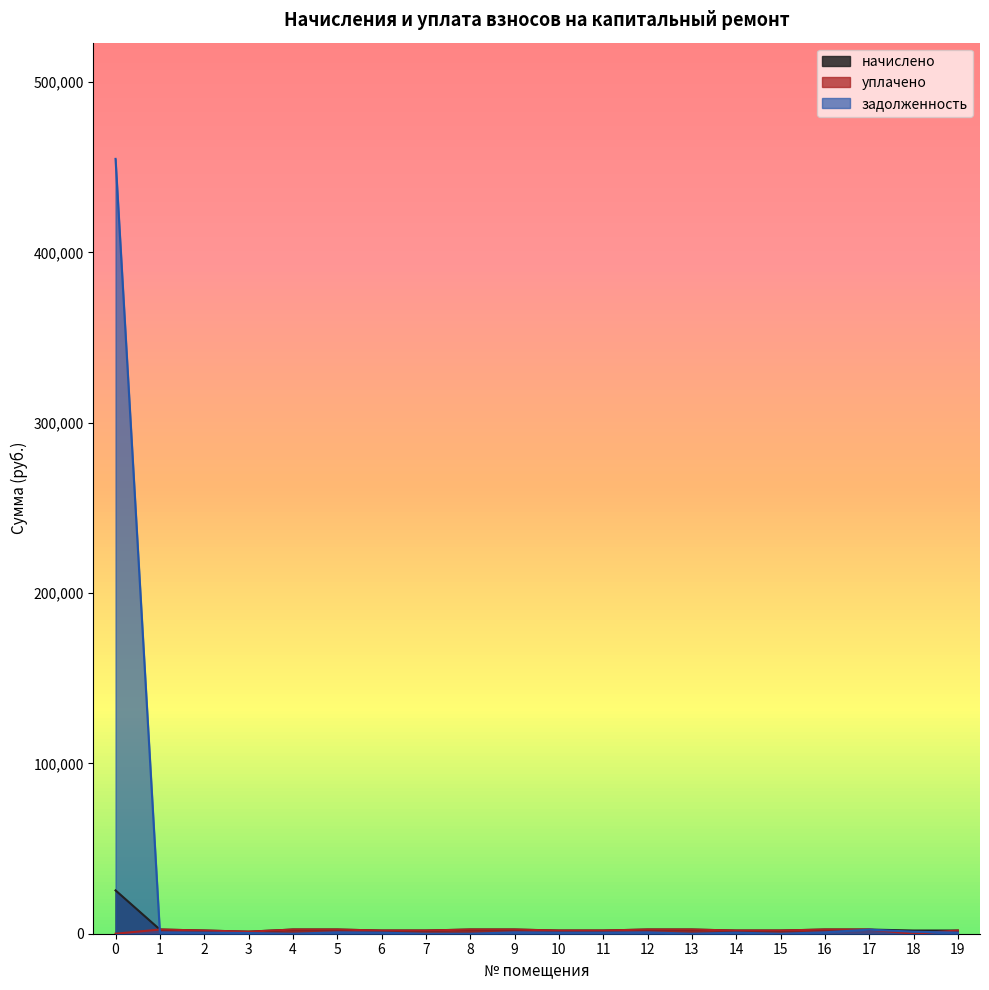

Reading left to right, what are all the values shown in this chart?

начислено: 25441.1	2459.2	1881.6	1211.0	2451.7	2455.4	1874.2	1889.1	2459.2	2455.4	1874.2	1889.1	2459.2	2455.4	1874.2	1889.1	2459.2	2455.4	1874.2	1889.1
уплачено: 0.0	2459.2	1881.6	1211.0	2451.7	2455.4	1874.2	1889.1	2459.2	2455.4	1874.2	1889.1	2459.2	2455.4	1874.2	1889.1	2459.2	2455.4	0.0	1889.1
задолженность: 454878.1	819.7	627.2	403.6	0.0	818.5	624.7	0.0	0.0	818.5	624.7	629.7	819.7	0.0	624.7	0.0	819.7	2391.4	1179.4	629.8